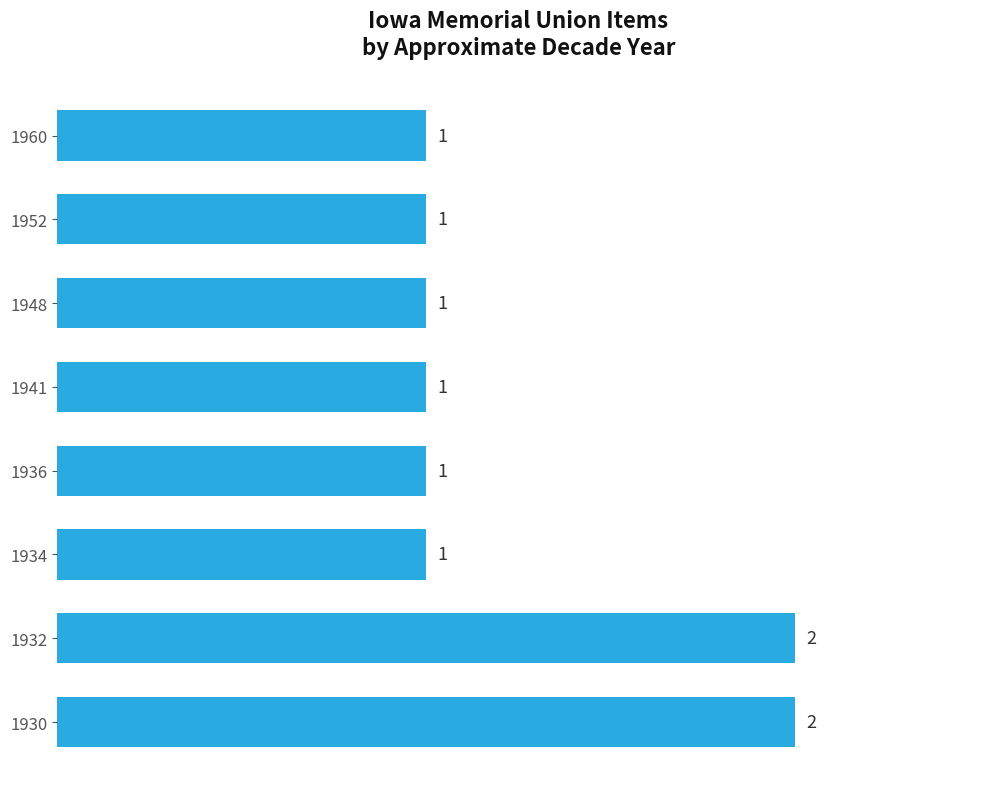

Approximately how many times larger is the value at 1948 compared to 1936?

1.0